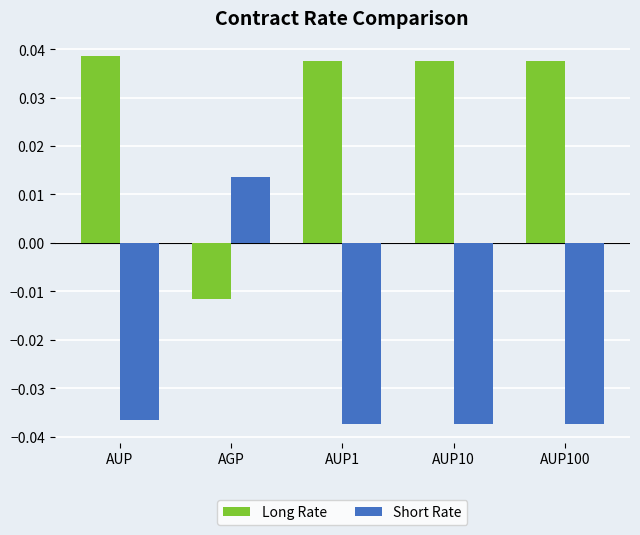

What is the label of the 3rd bar from the right?

AUP1